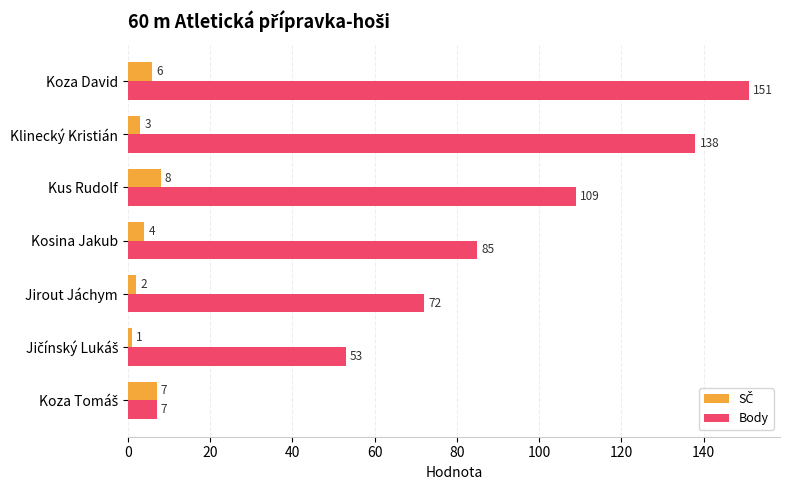

Is it true that Body equals 151 at Koza David?

True